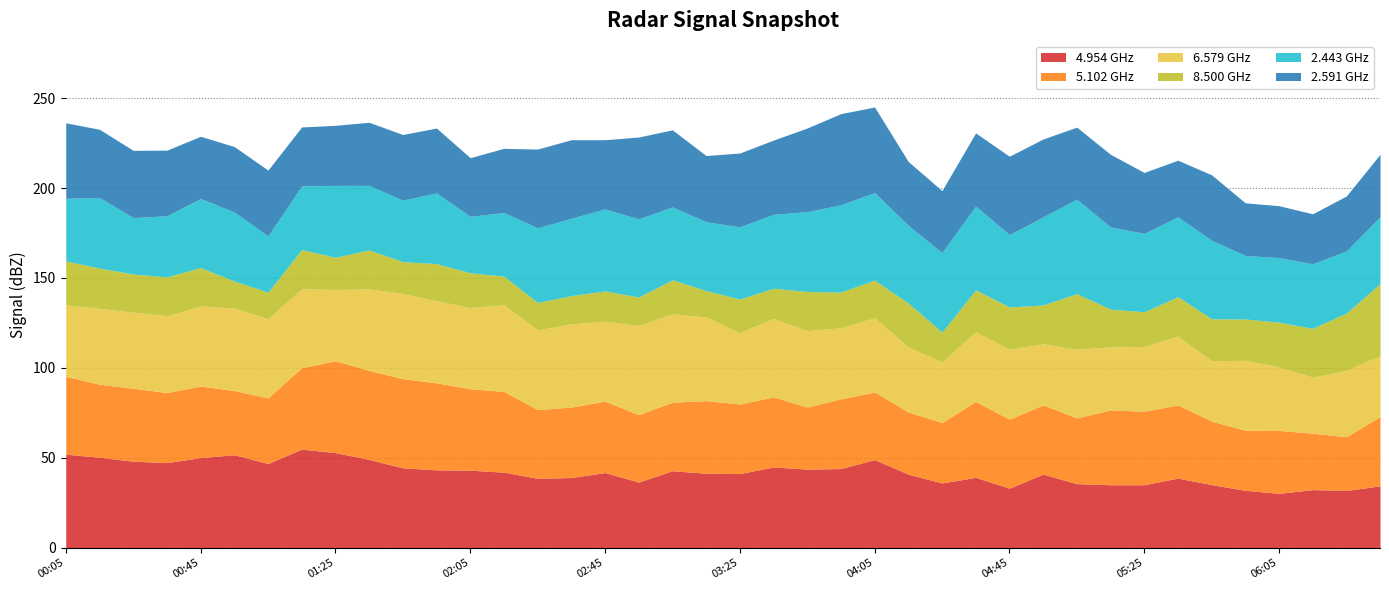

Which has a higher value, 2016/07/29 04:15 or 2016/07/29 04:35?

2016/07/29 04:15